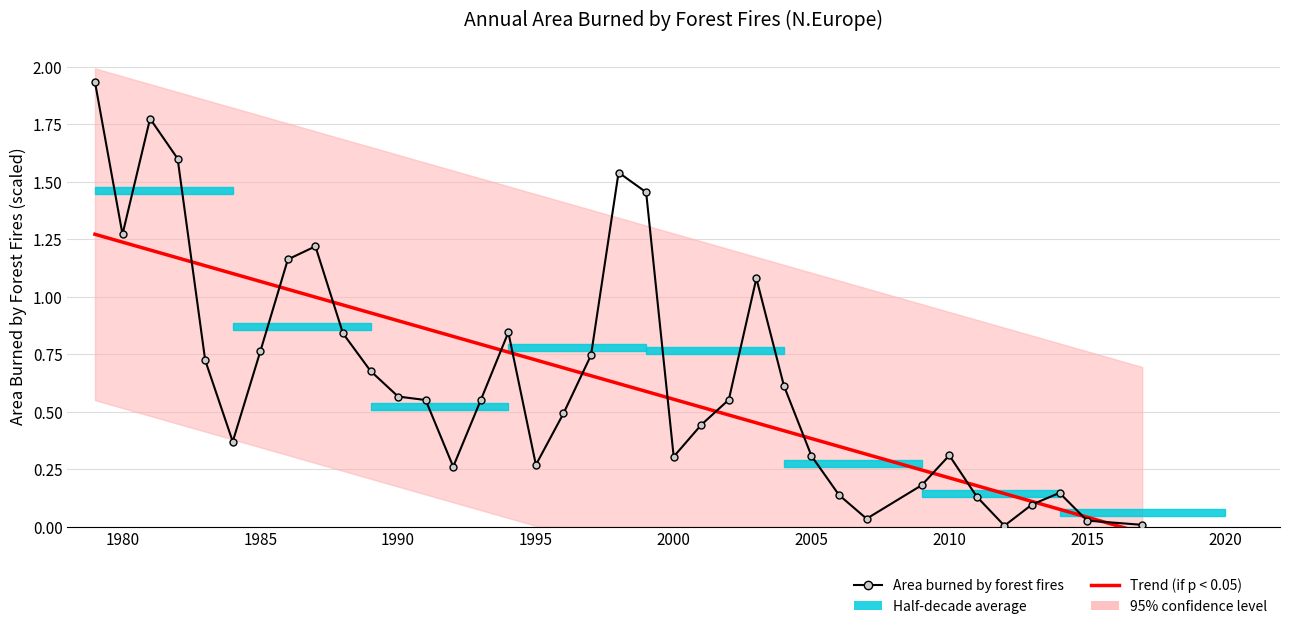

What is the greatest value displayed?

1.9